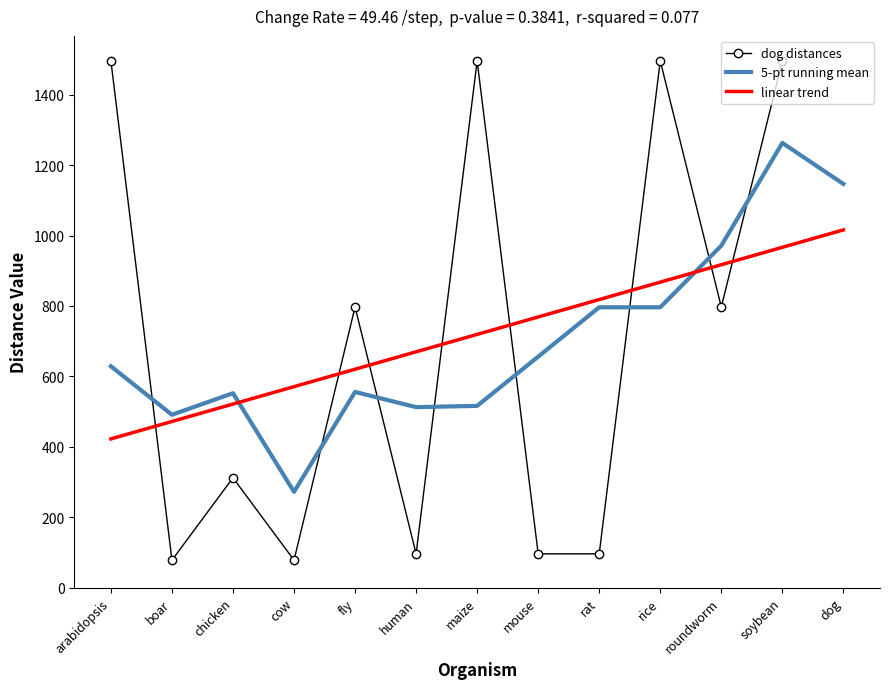

Does the chart have visible grid lines?

No